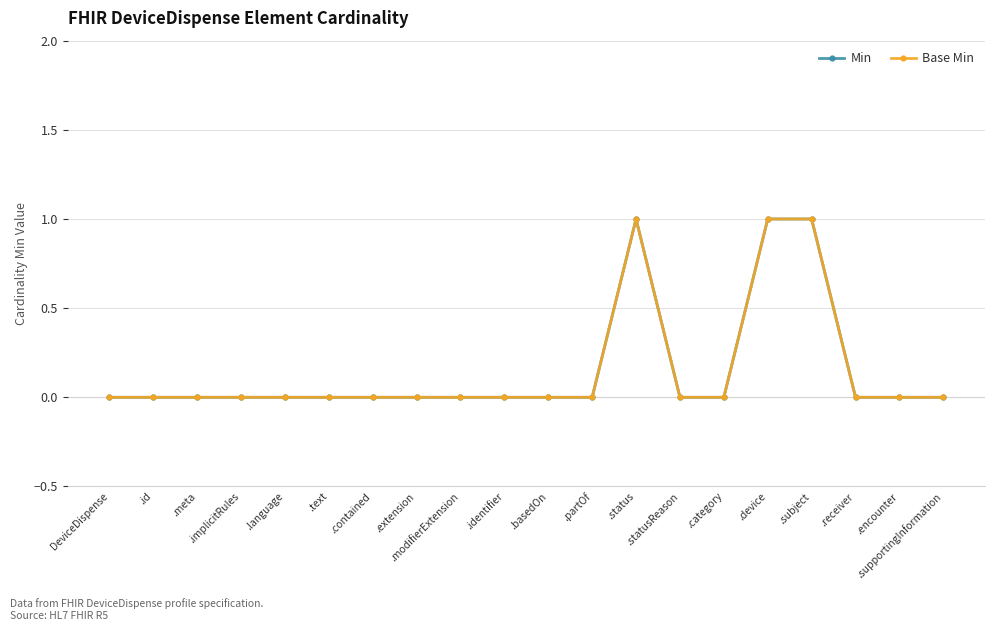

The value of Min at DeviceDispense is 0. True or false?

True